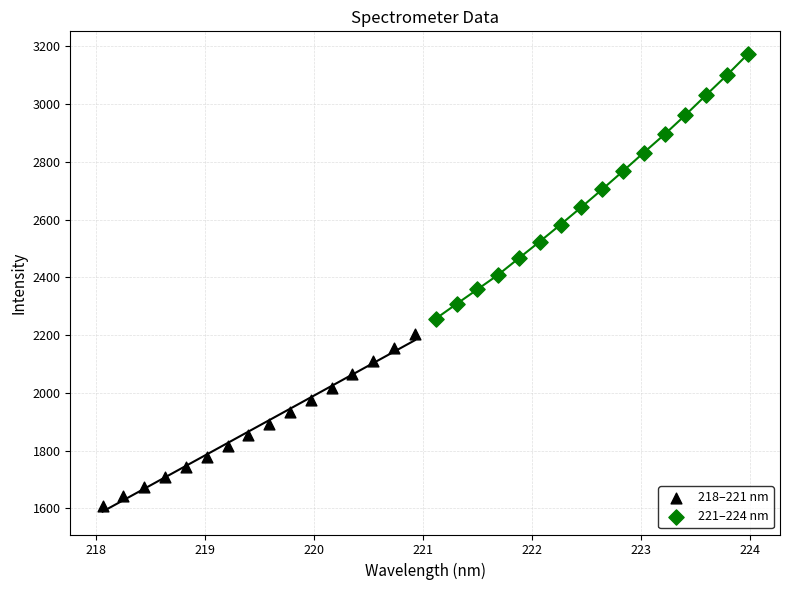

Which series has the widest spread of Y values?

221–224 nm